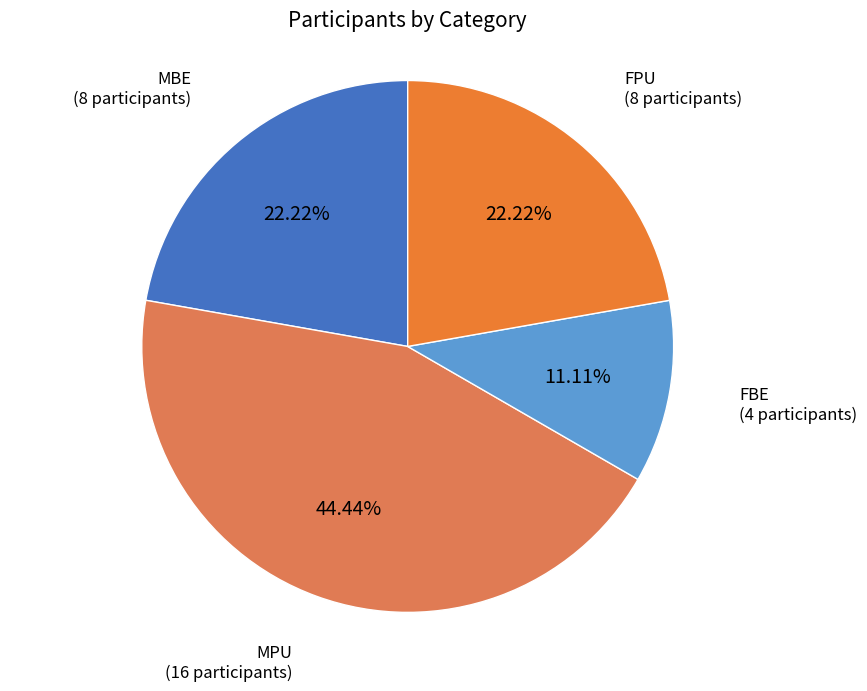

Which category has the biggest portion of the pie?

MPU